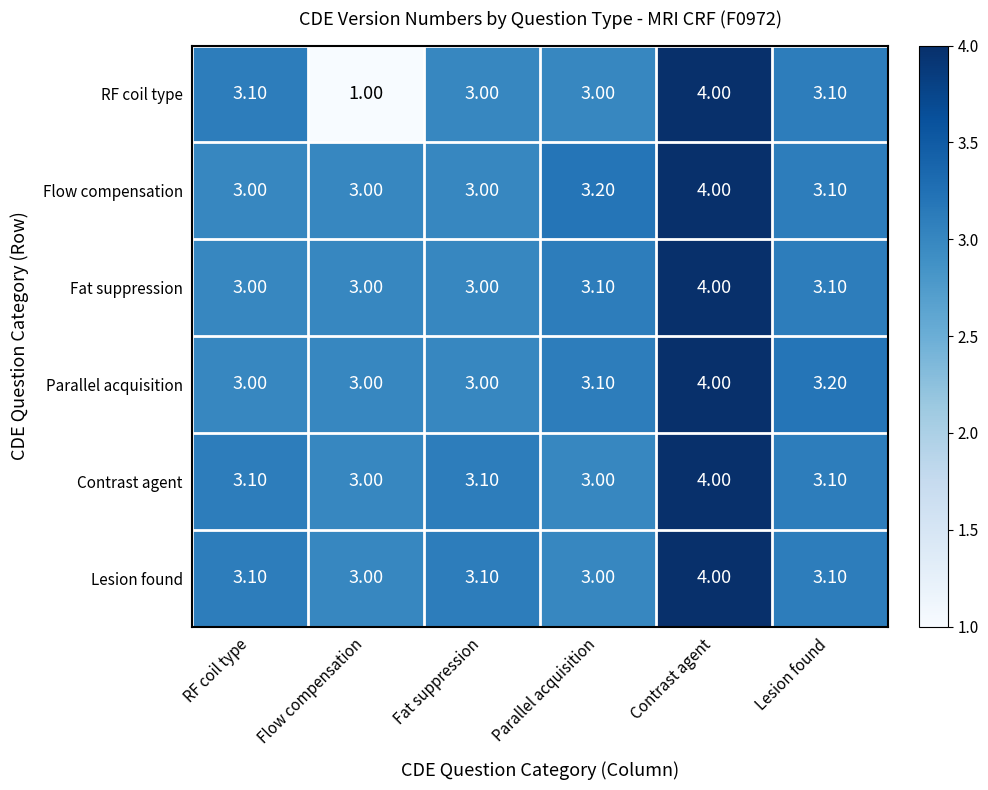

What is the sum of all RF coil type values?

17.2